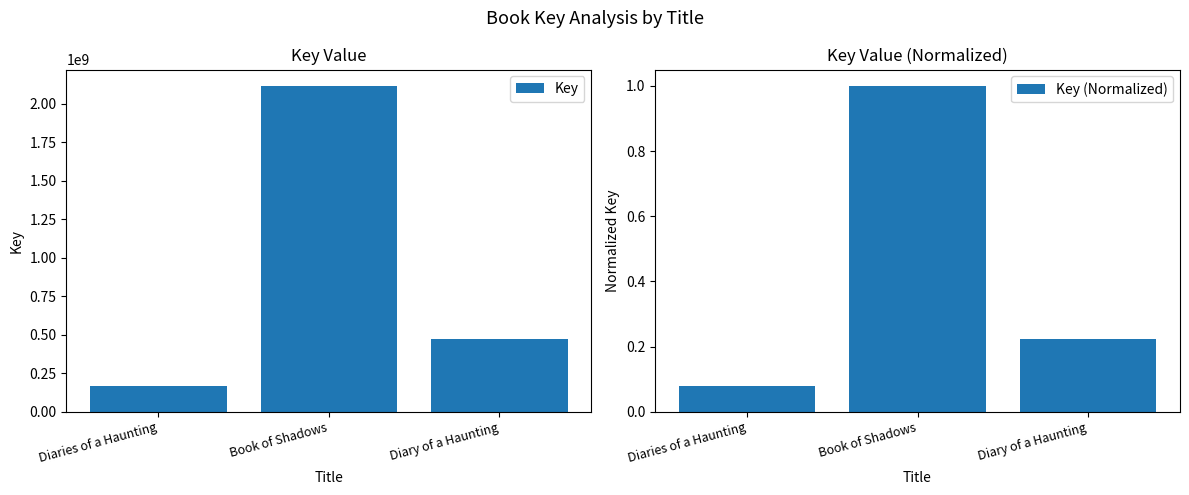

What is the label of the 1st bar from the right?

Diary of a Haunting